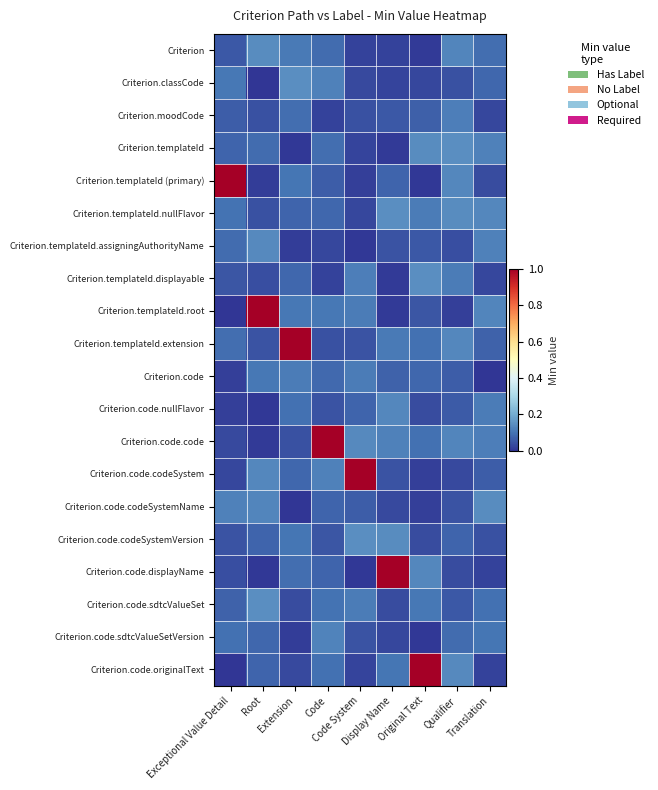

At which category is the sum across all series the highest?

Code